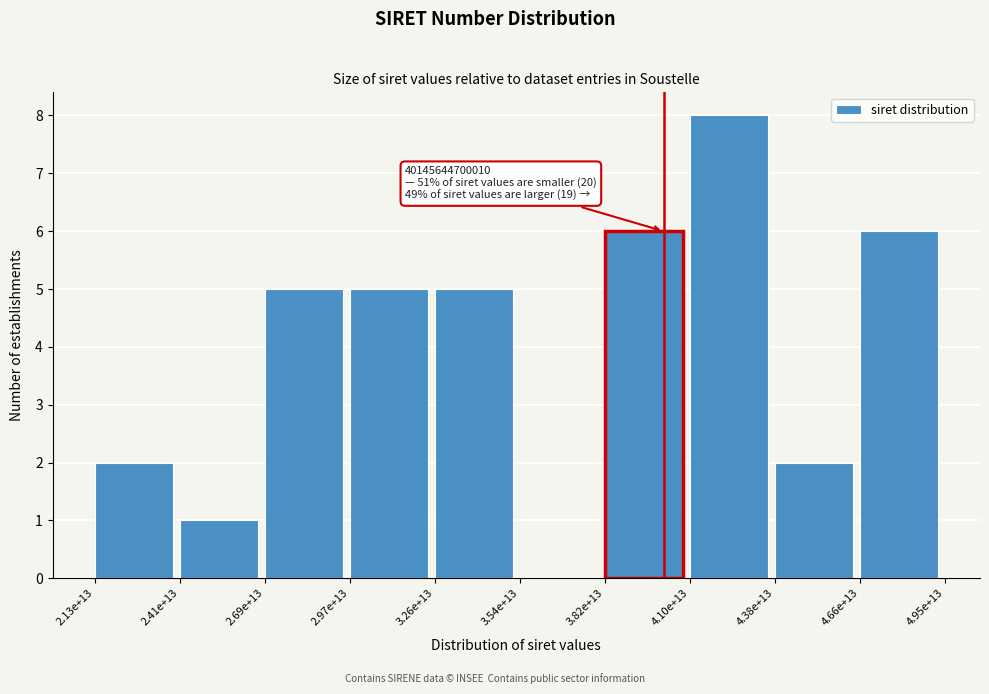

Reading left to right, list all the values displayed in this chart.

2.13e+13=2	2.41e+13=1	2.69e+13=5	2.97e+13=5	3.26e+13=5	3.54e+13=0	3.82e+13=6	4.10e+13=8	4.38e+13=2	4.66e+13=6